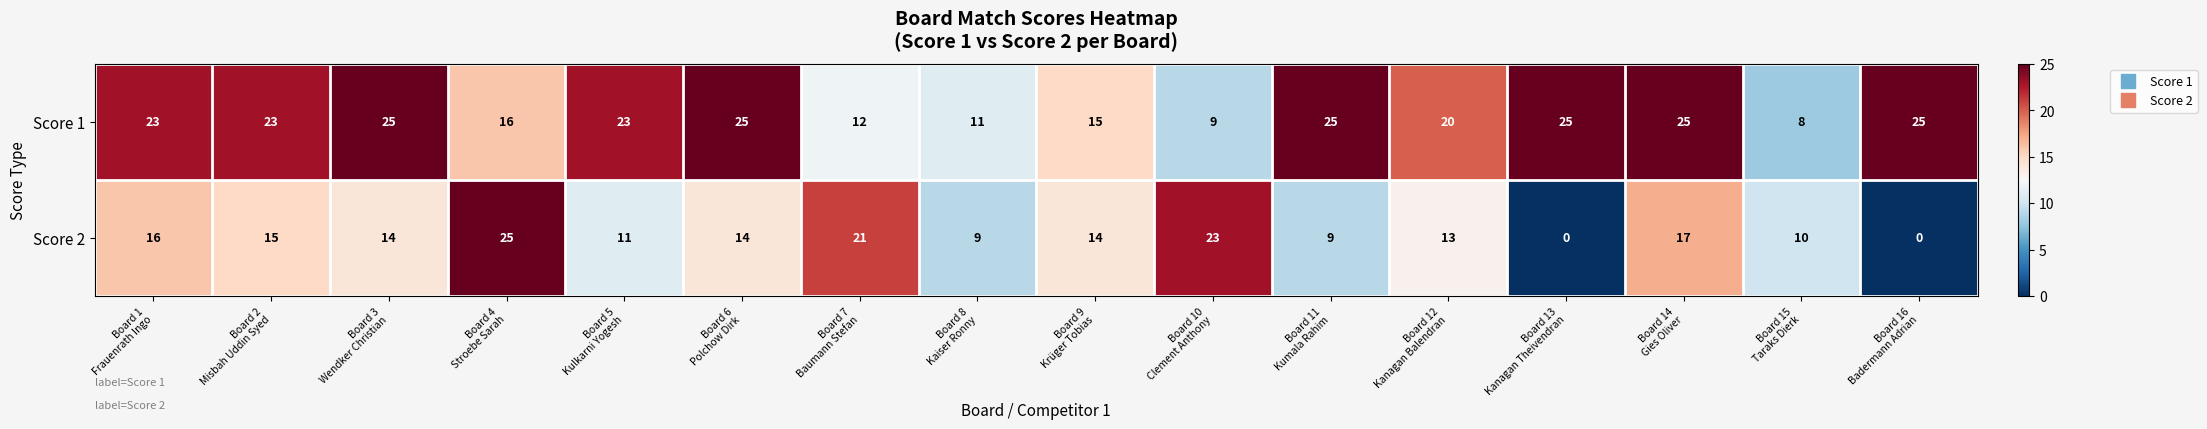

What is the difference between the maximum and minimum values in the Score 1 series?

17